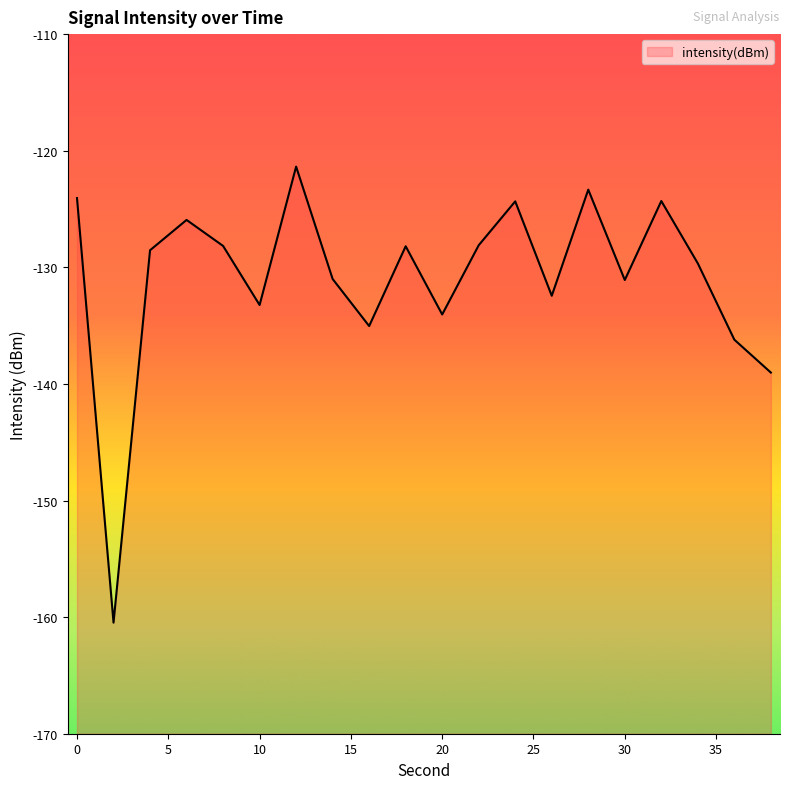

How many values exceed -128?

6